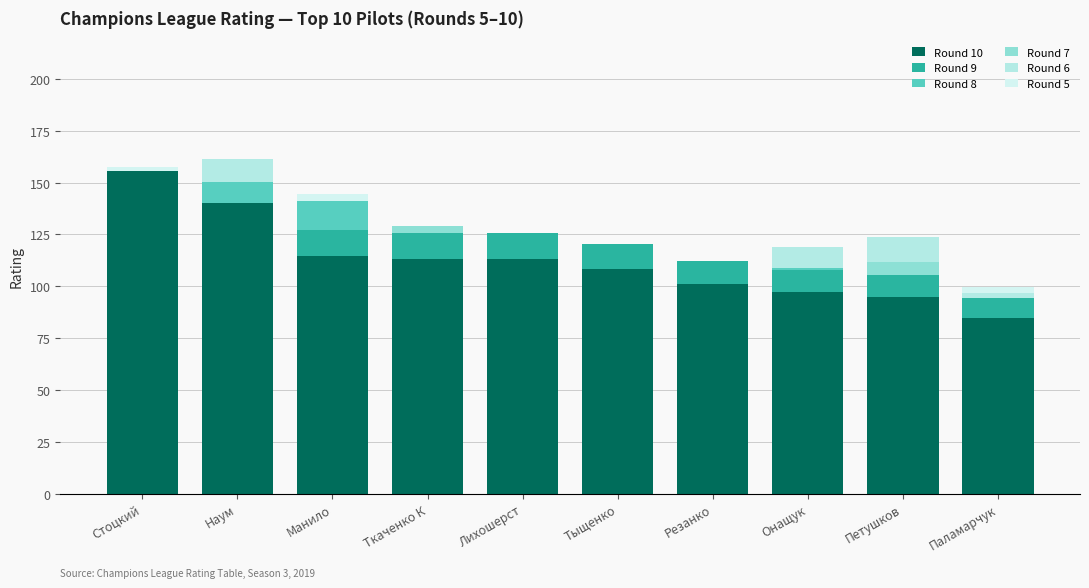

What is the sum of all Round 7 values?

9.4